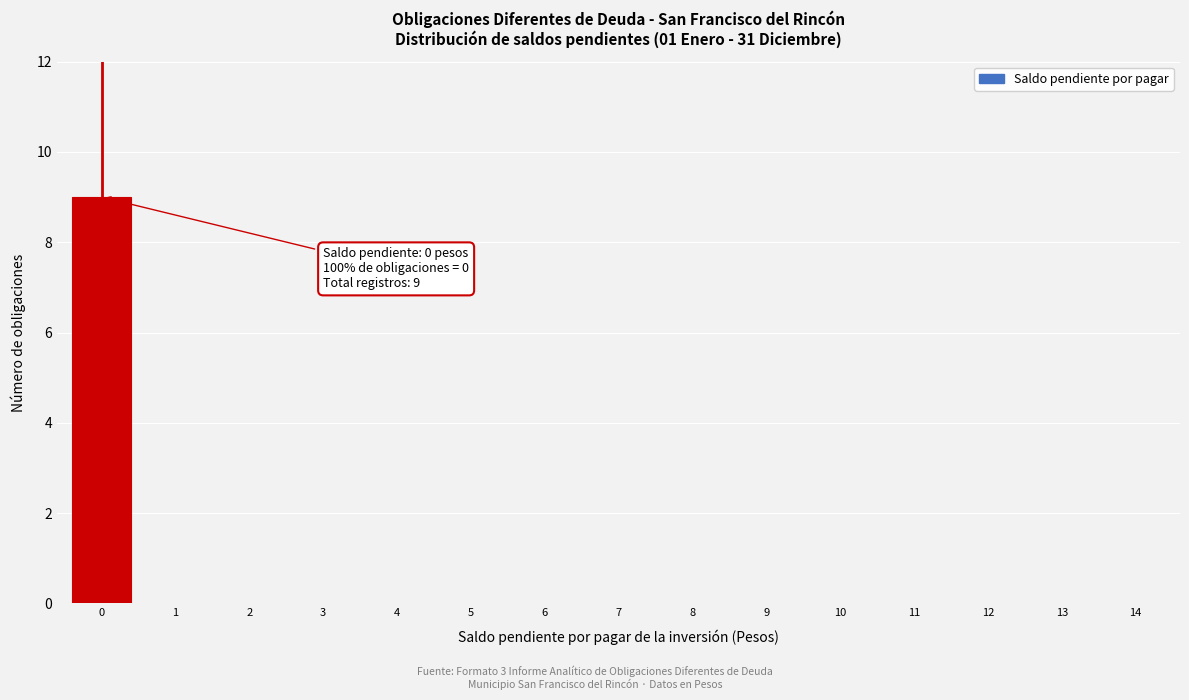

Reading left to right, extract all data points from this chart.

0=9	1=0	2=0	3=0	4=0	5=0	6=0	7=0	8=0	9=0	10=0	11=0	12=0	13=0	14=0